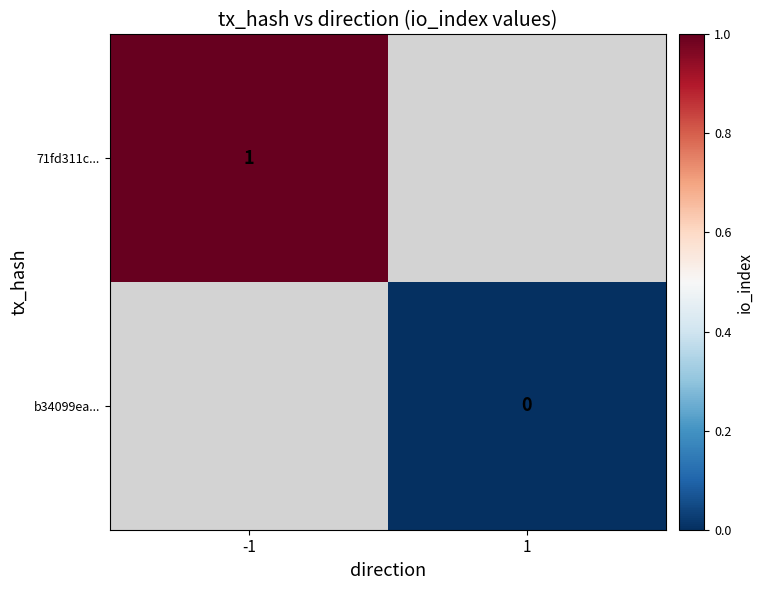

Is the value of 71fd311c... at -1 greater than the value of b34099ea... at 1?

Yes